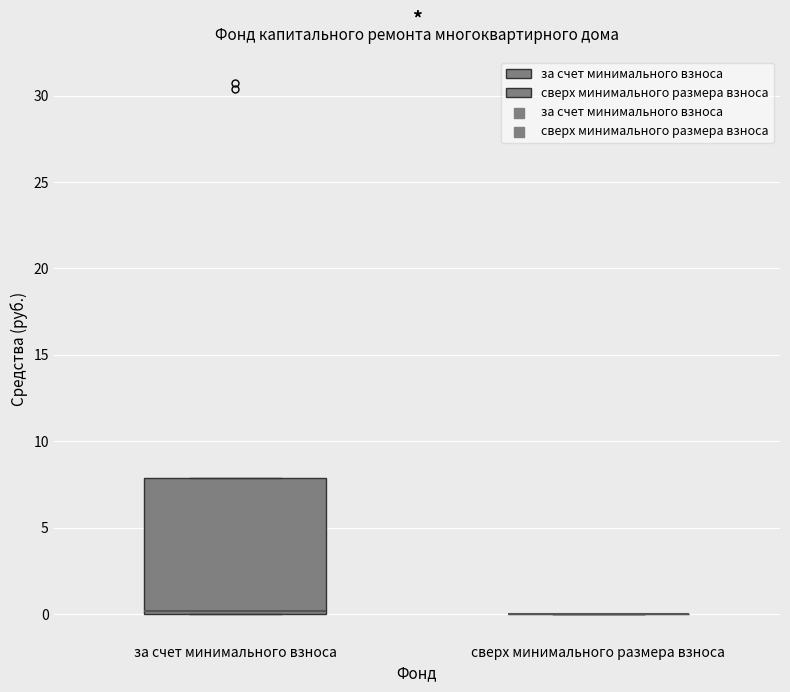

Which box is the tallest, from its lower edge to its upper edge?

за счет минимального взноса